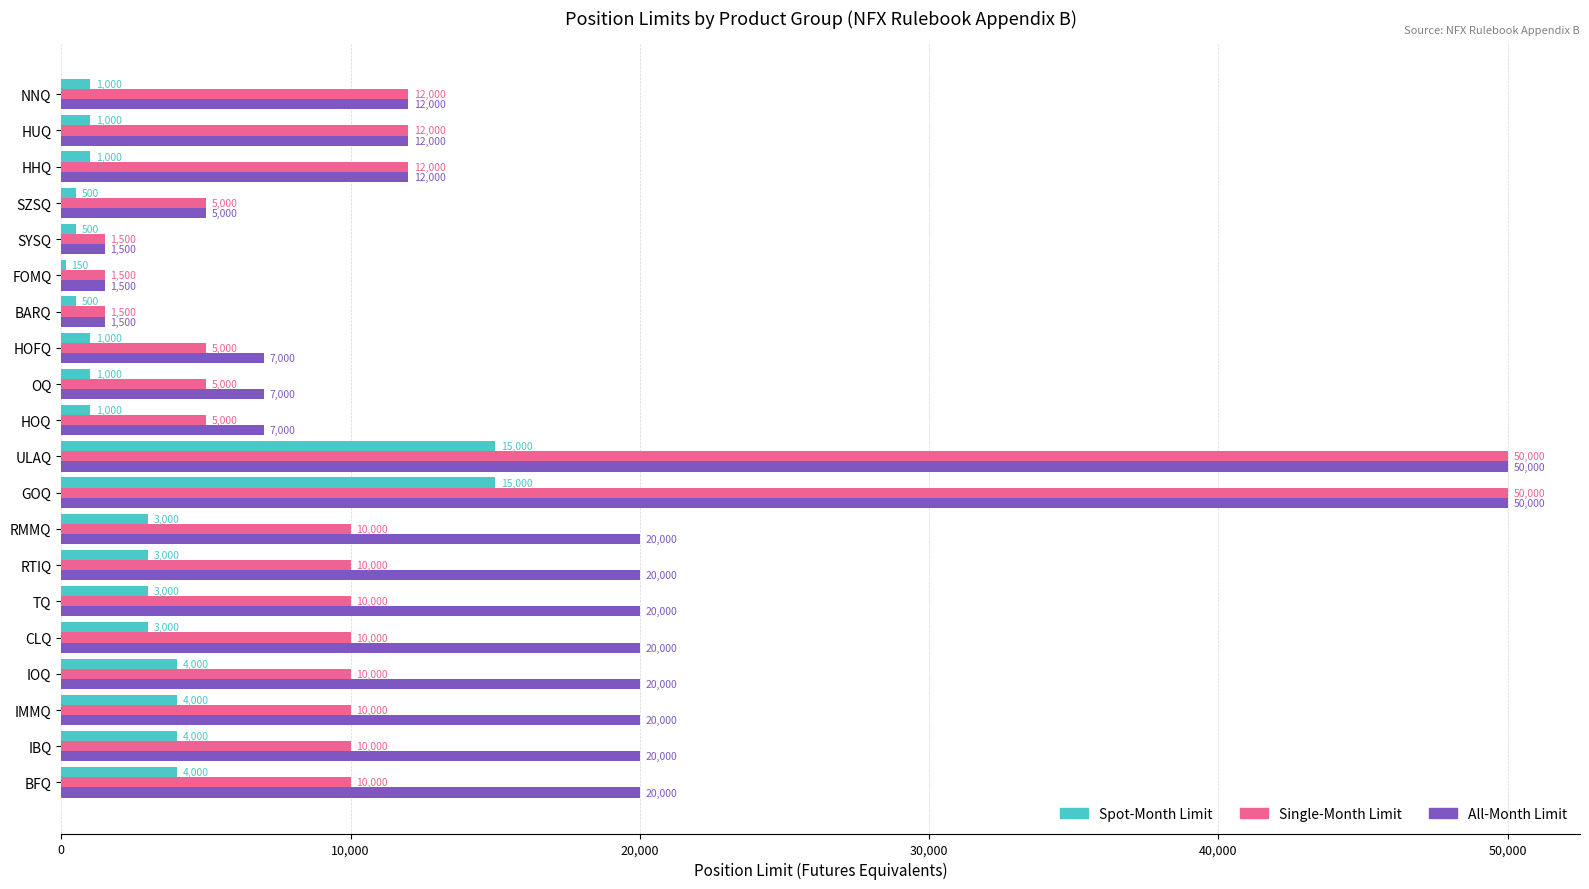

Which series changed the most between RTIQ and HOQ?

All-Month Limit